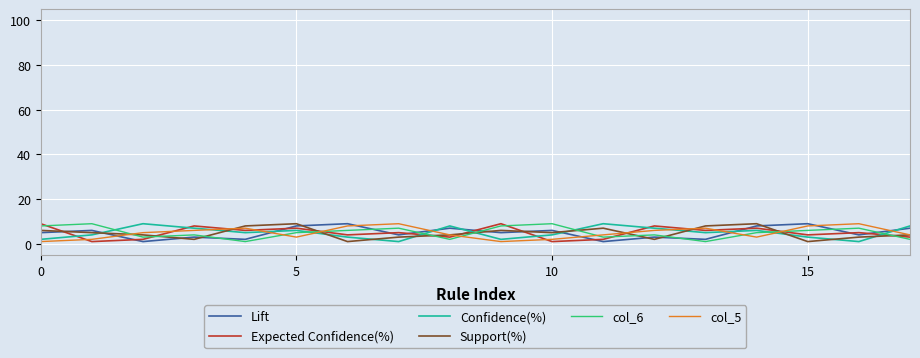

What is the greatest value displayed?

9